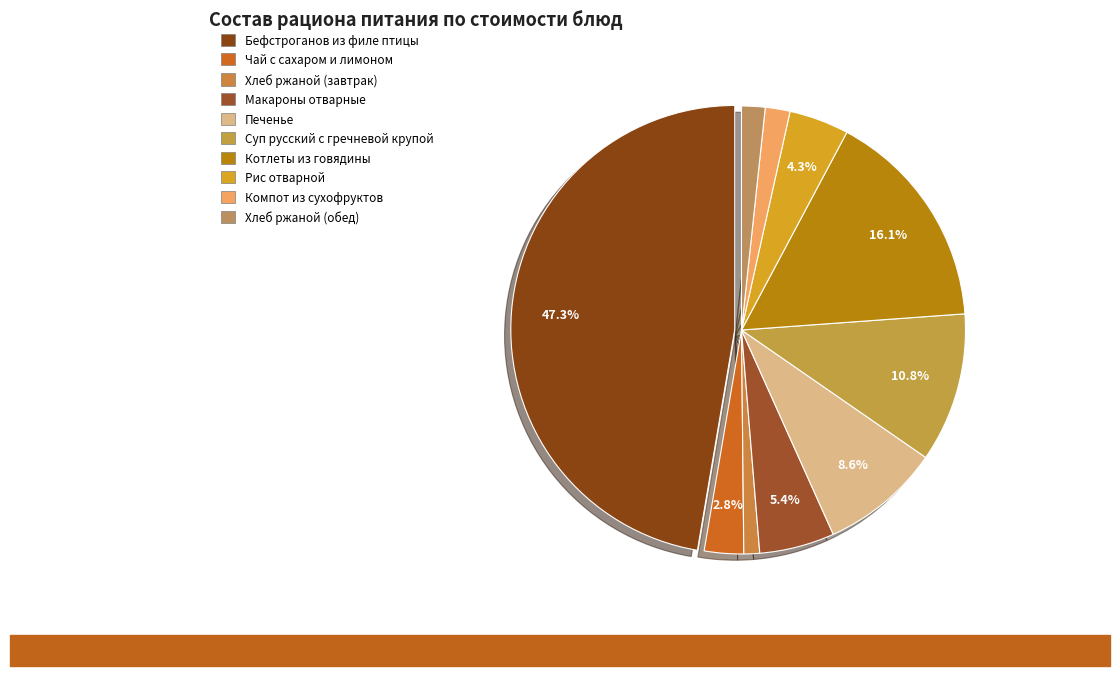

True or false: Хлеб ржаной (обед) accounts for 1% of the total.

False